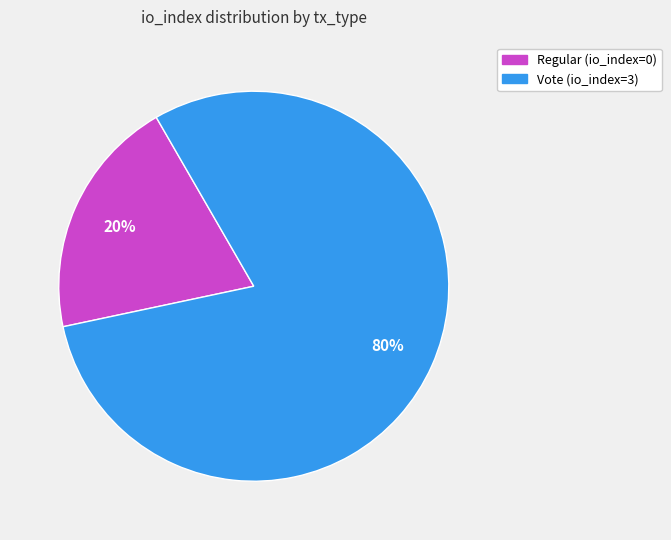

Is the sum of Regular (io_index=0) and Vote (io_index=3) greater than half?

Yes